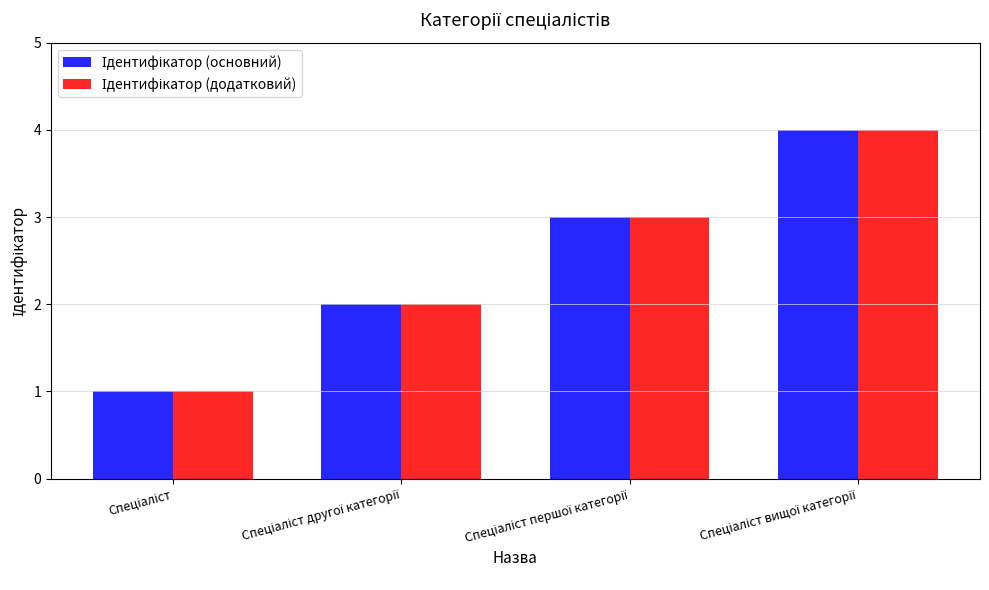

List the series in order of their peak value, lowest first.

Ідентифікатор (основний), Ідентифікатор (додатковий)